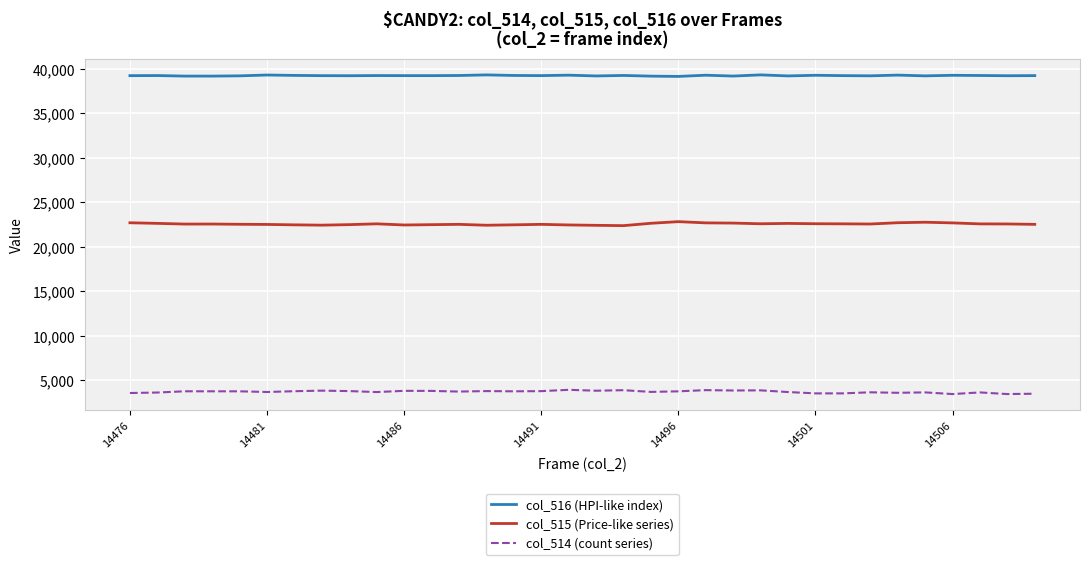

Which series has the largest total across all categories?

col_516 (HPI-like index)